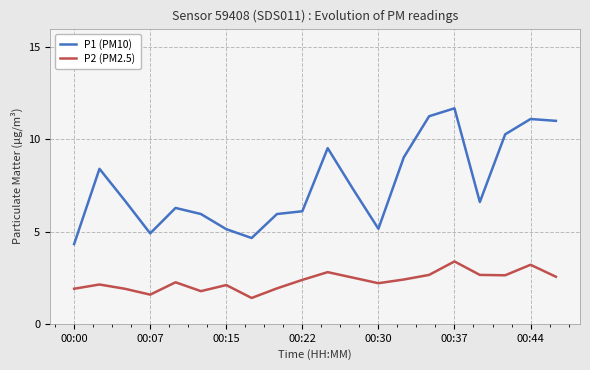

True or false: P2 (PM2.5) has more than 1 points higher than both neighbors.

True